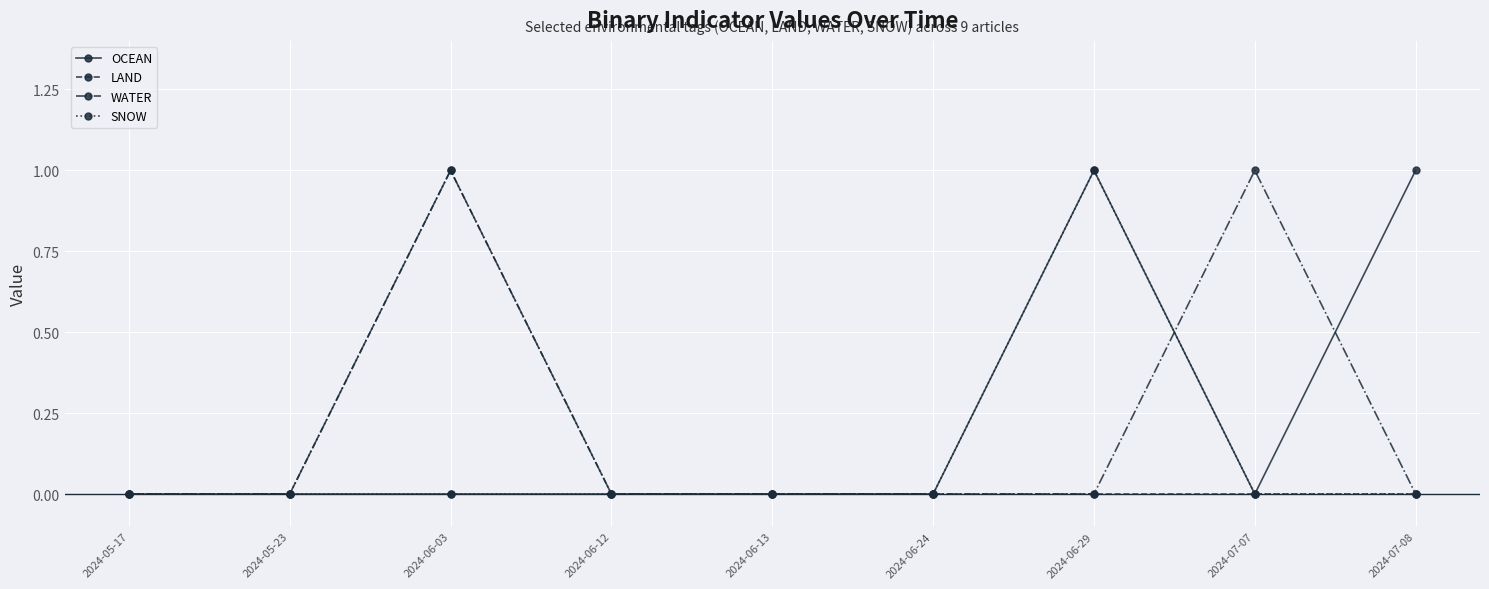

At which label does LAND reach its peak?

2024-06-03